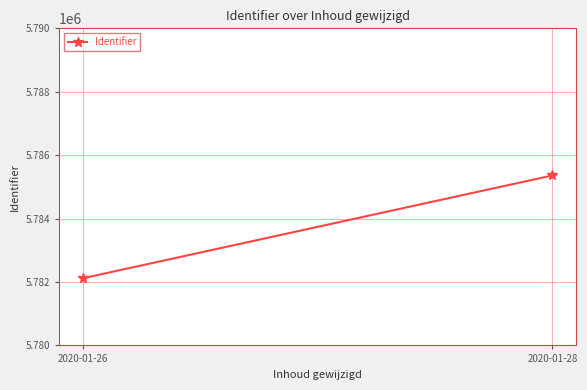

What is the value of the 1st point from the left?

5782116